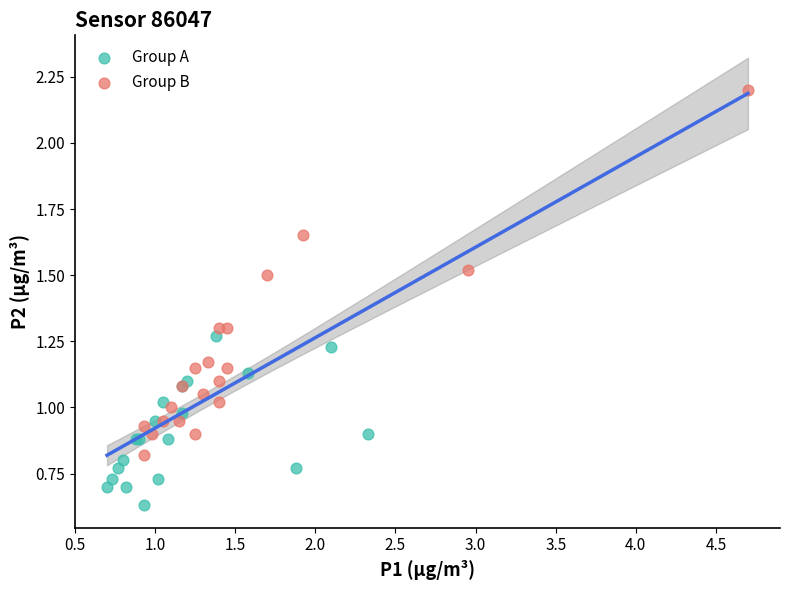

Which series contains the lowest Y value?

Group A